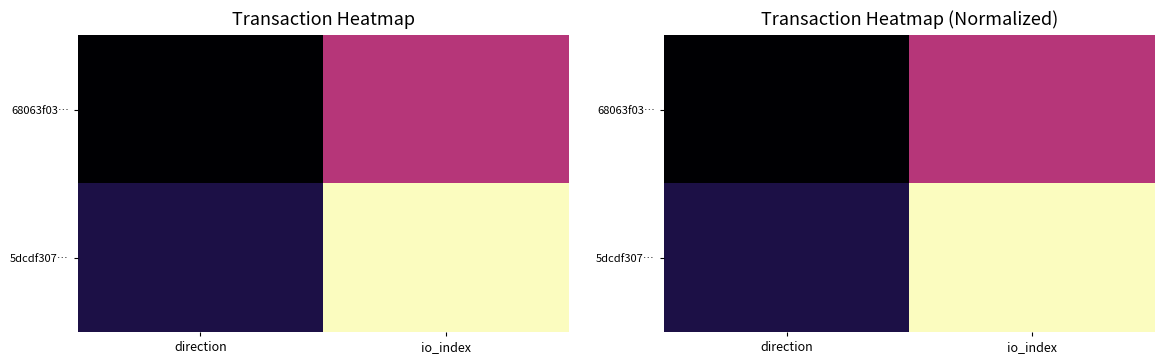

What is the sum of the 68063f03… values at direction and io_index?

0.5